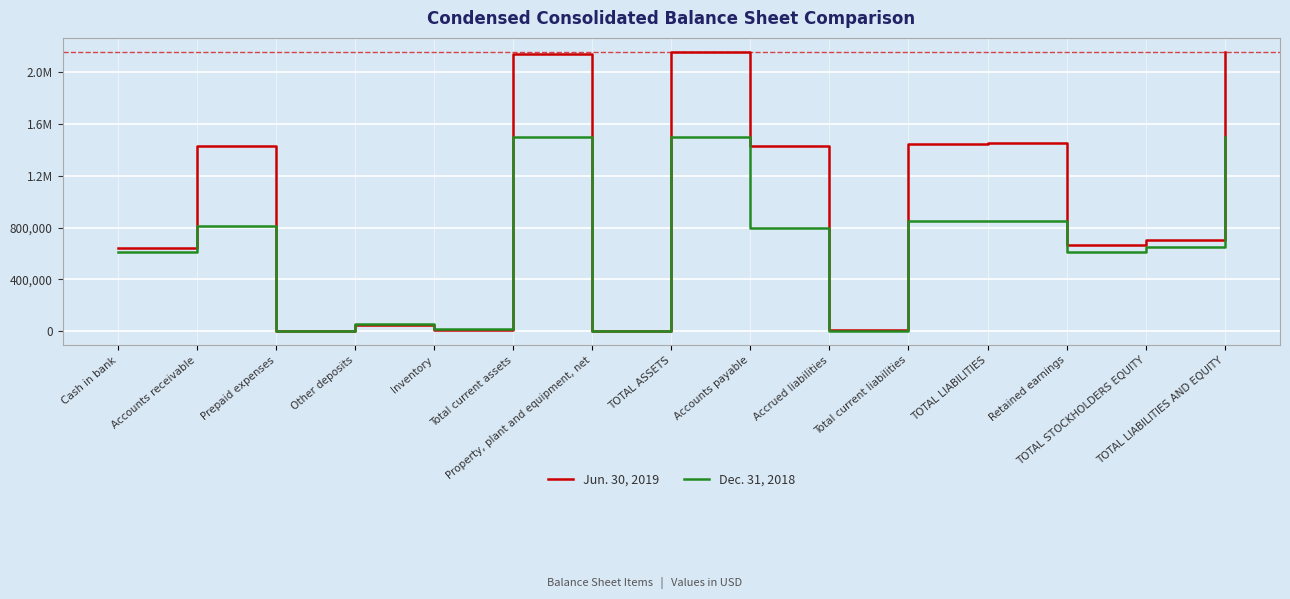

What is the spread (max minus min) of values at Inventory?

3712